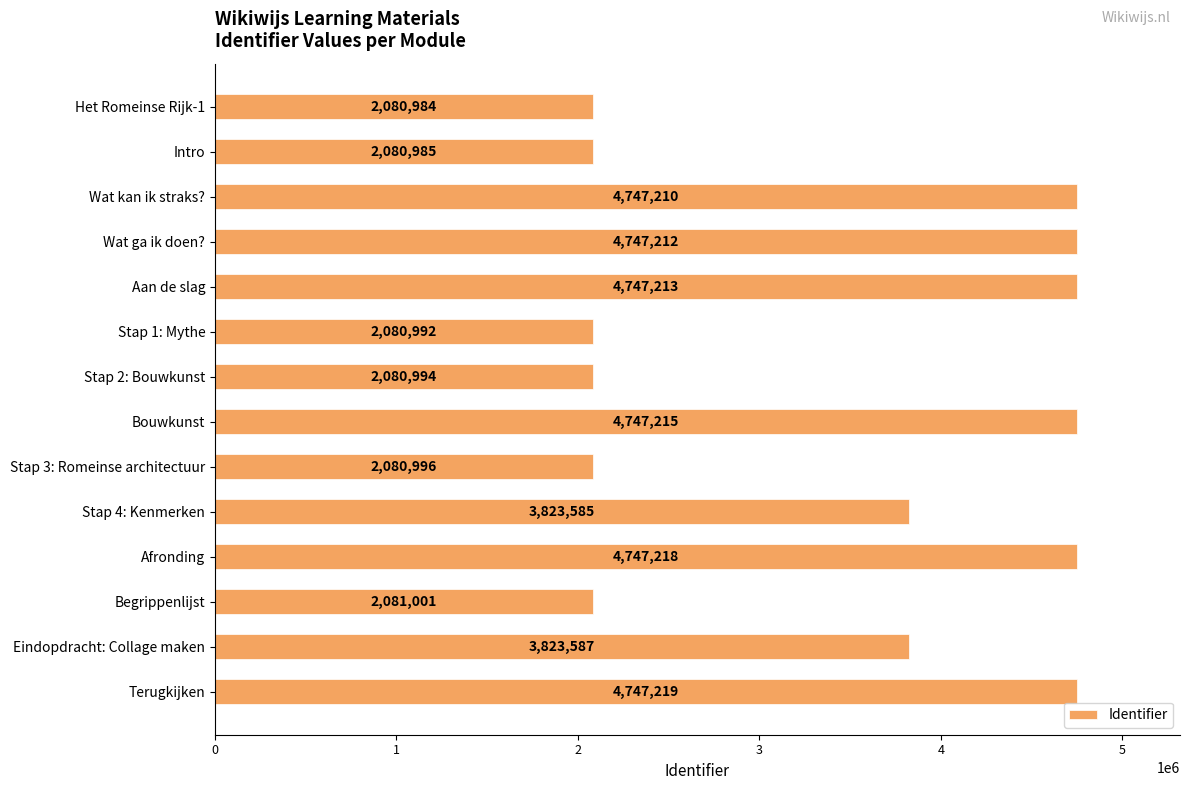

Reading bottom to top, what are all the values shown in this chart?

4747219	3823587	2081001	4747218	3823585	2080996	4747215	2080994	2080992	4747213	4747212	4747210	2080985	2080984